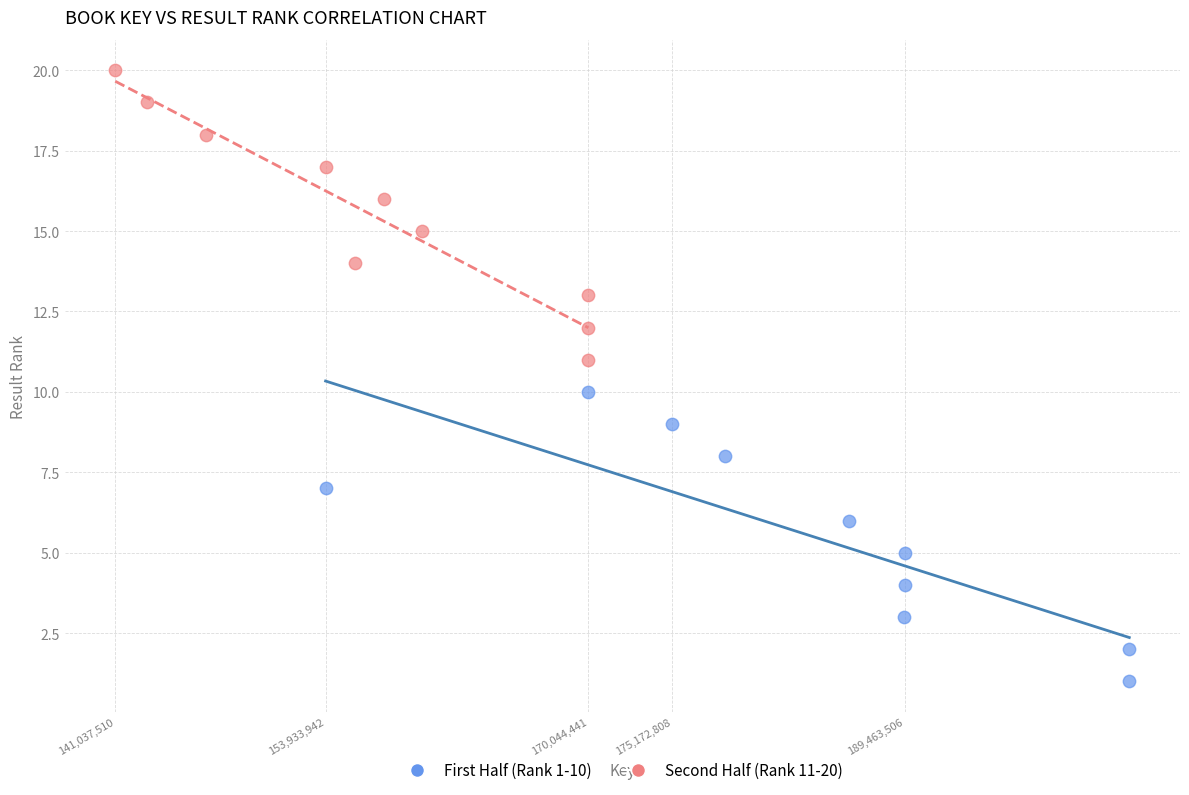

Which series contains the lowest Y value?

First Half (Rank 1-10)